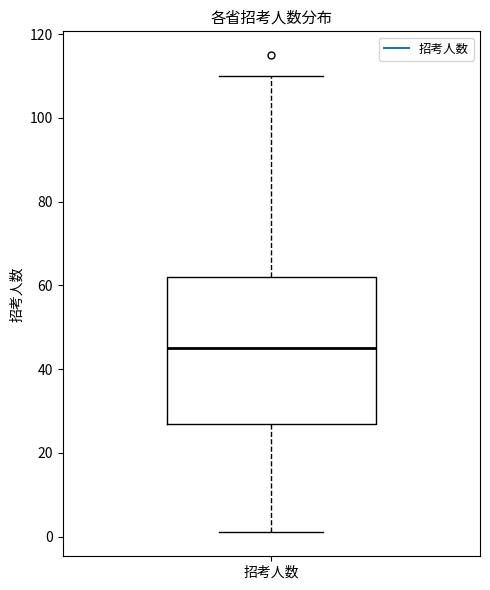

Transcribe this box plot: give where the median line is, the range the box spans, and where the two whiskers end, as read against the y-axis. The values are not printed on the chart, so give them approximately, as read against the axis.

median 46, box 28 to 62, whiskers 2 to 110